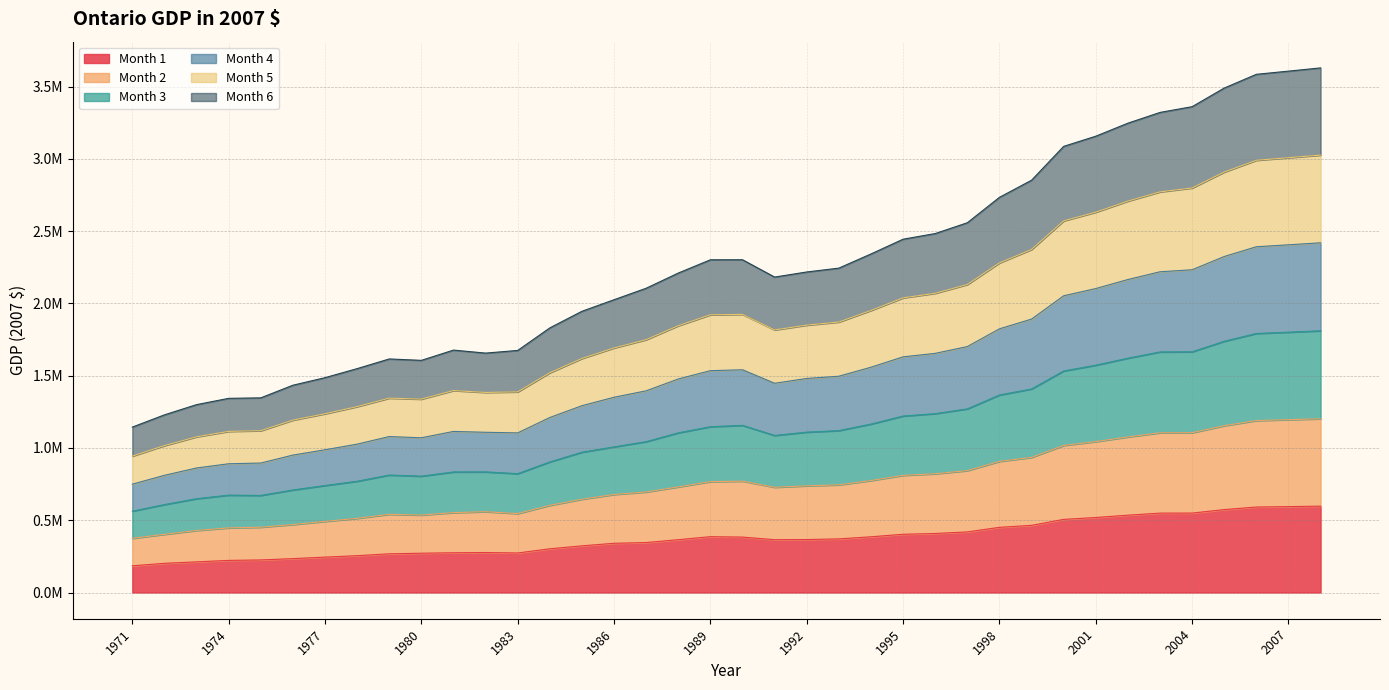

Which series has the widest spread of values?

Month 4